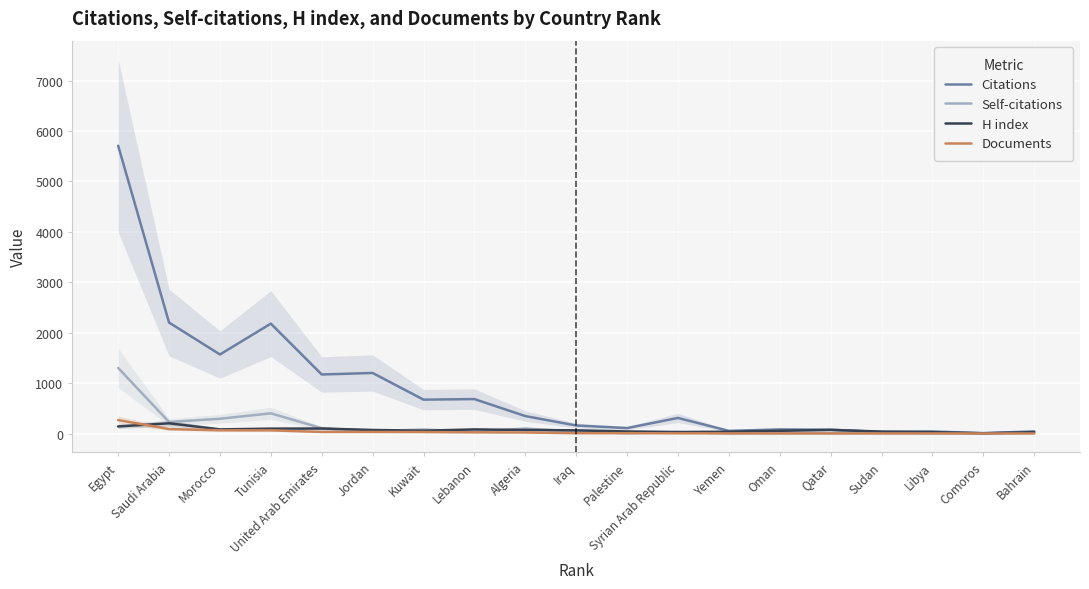

What is the approximate value of Citations at Palestine, to the nearest 10?

110